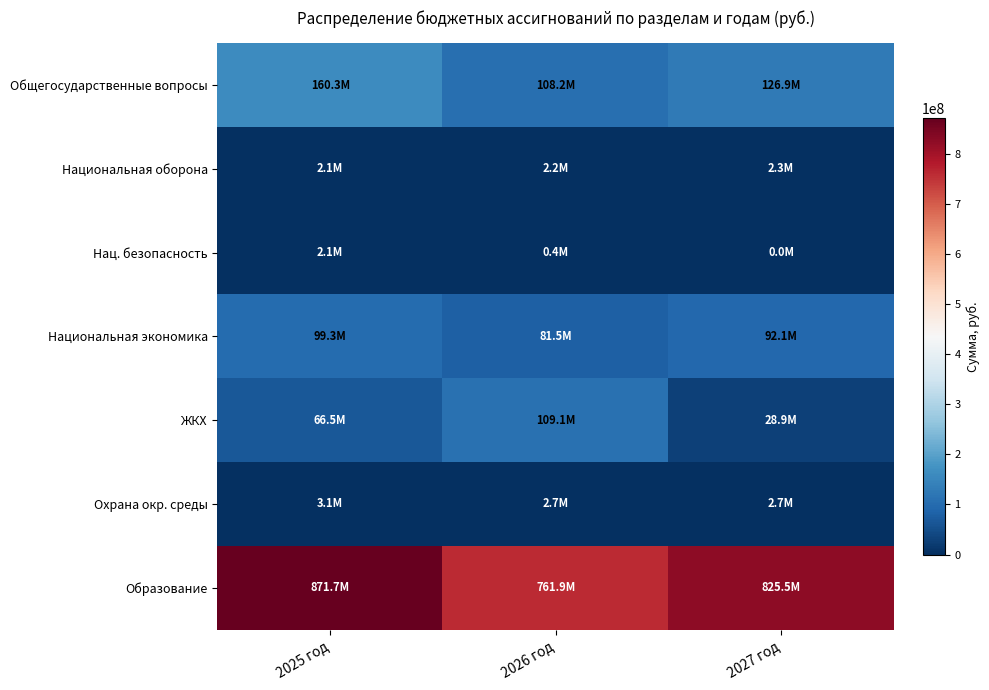

Reading right to left, extract all data points from this chart.

Общегосударственные вопросы: 2027 год=126916398.4	2026 год=108233110.2	2025 год=160342785.3
Национальная оборона: 2027 год=2330733.0	2026 год=2247862.5	2025 год=2056858.5
Нац. безопасность: 2027 год=0.0	2026 год=420000.0	2025 год=2133447.0
Национальная экономика: 2027 год=92074042.9	2026 год=81488558.0	2025 год=99334090.2
ЖКХ: 2027 год=28931004.4	2026 год=109069612.8	2025 год=66509943.2
Охрана окр. среды: 2027 год=2700000.0	2026 год=2700000.0	2025 год=3137149.7
Образование: 2027 год=825520699.5	2026 год=761908543.0	2025 год=871701715.9